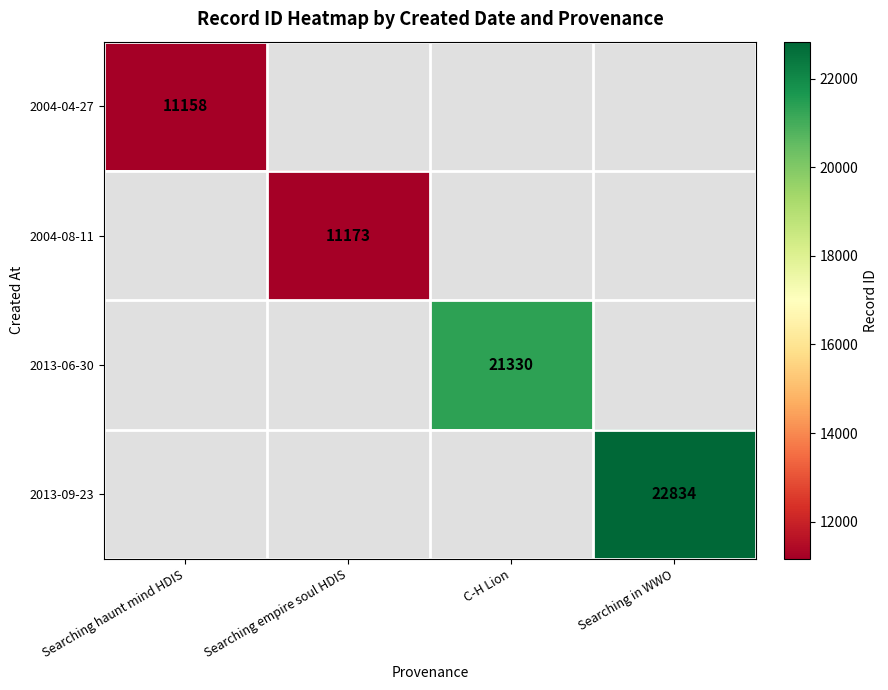

The value of 2004-08-11 at Searching empire soul HDIS is 11173. True or false?

True